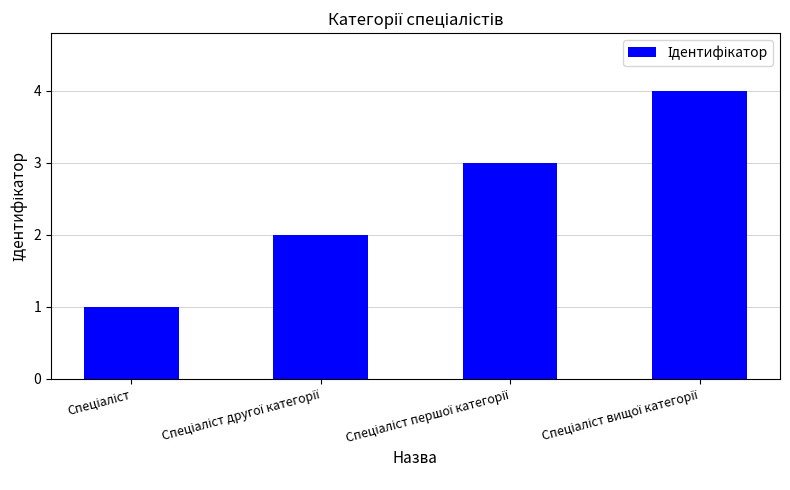

Reading right to left, extract all data points from this chart.

4	3	2	1